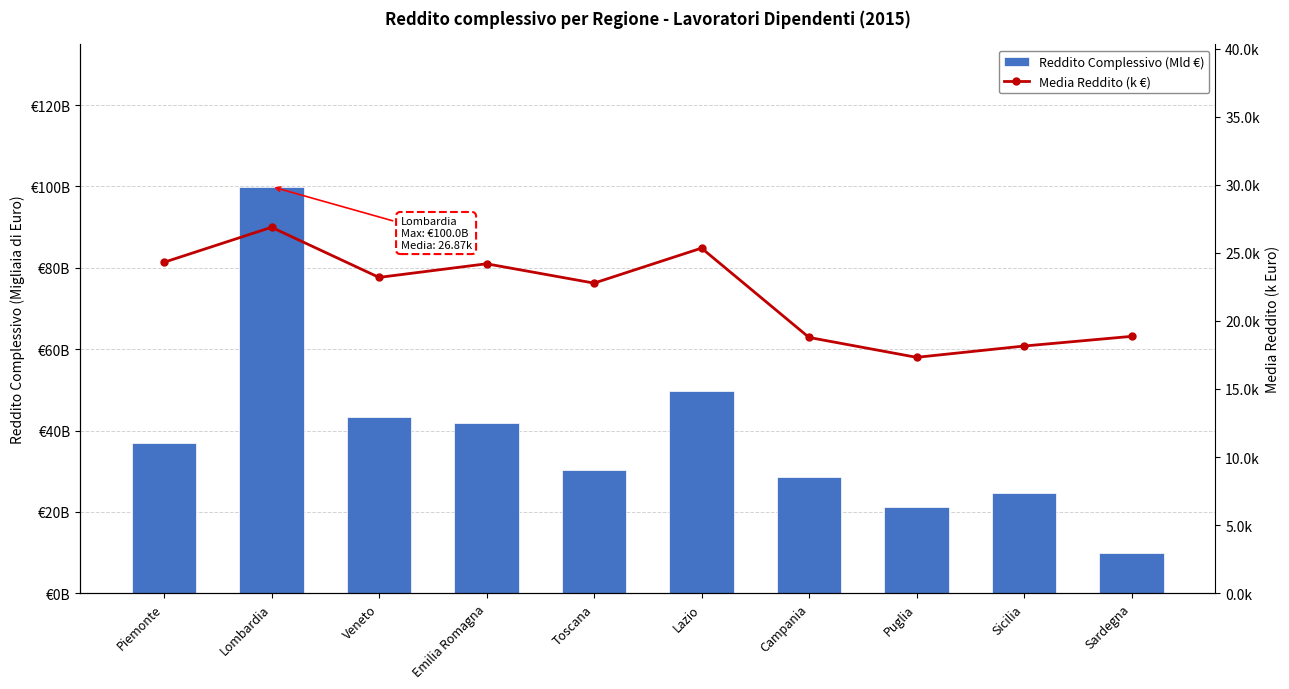

What are all the series names shown in the legend?

Reddito Complessivo (Mld €), Media Reddito (k €)